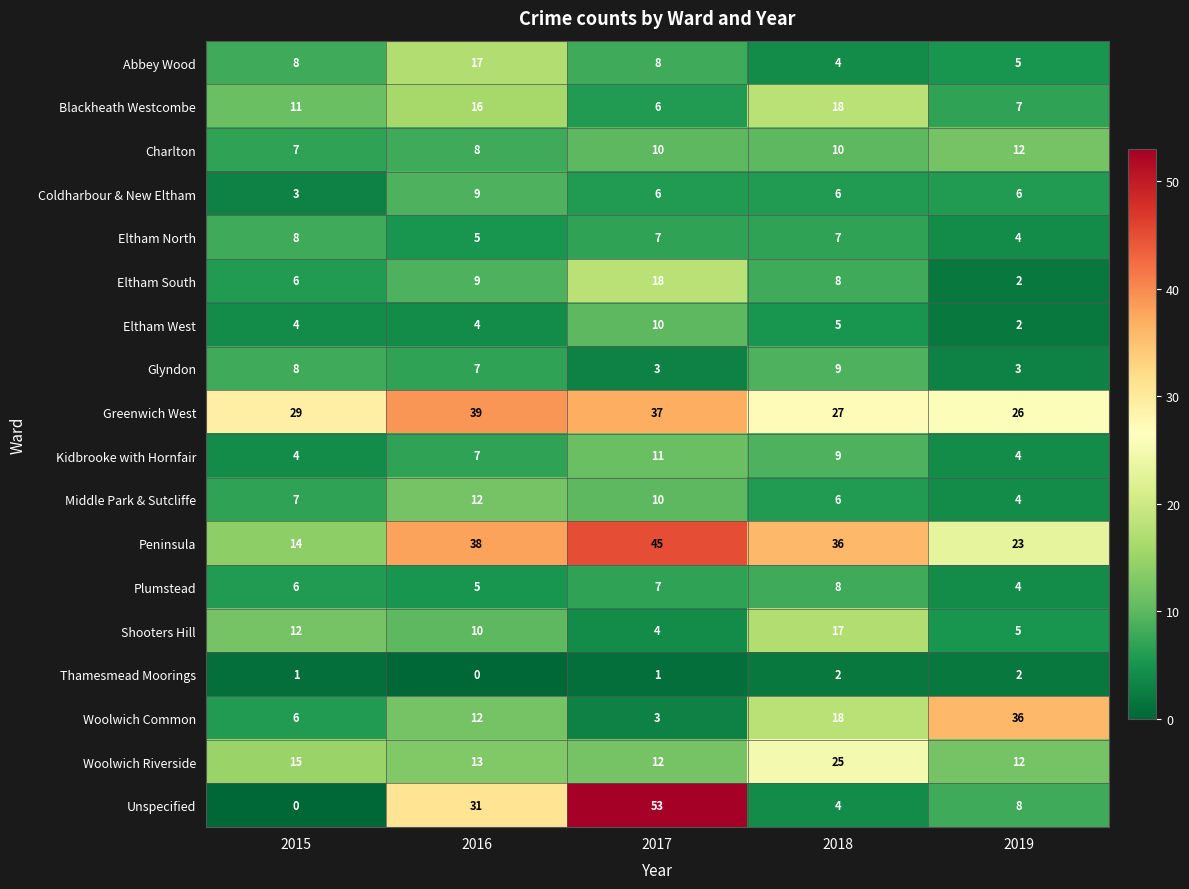

Read the Eltham North value at 2015.

8